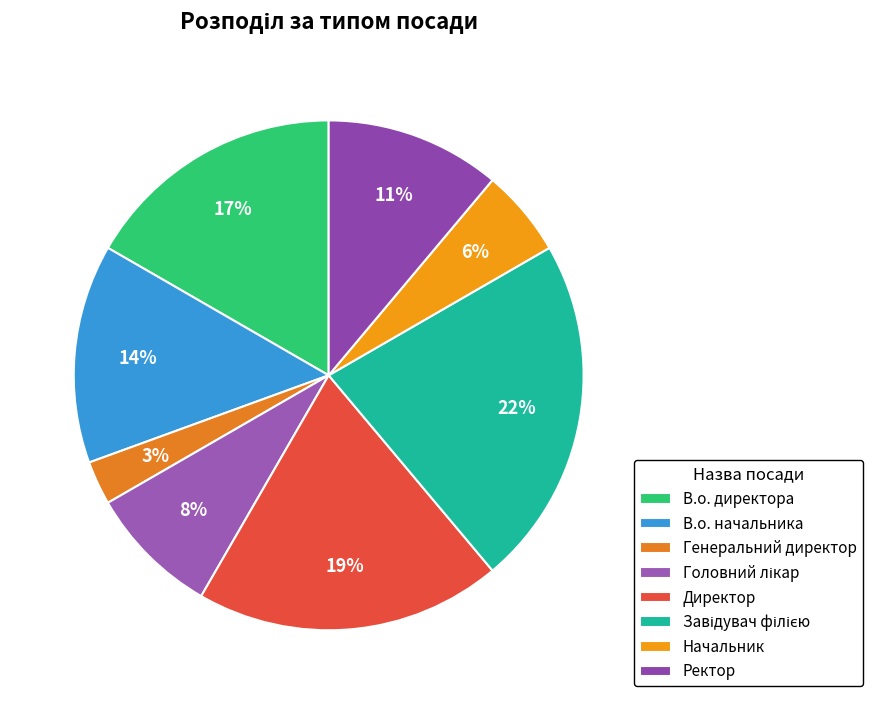

Which slice is the smallest?

Генеральний директор